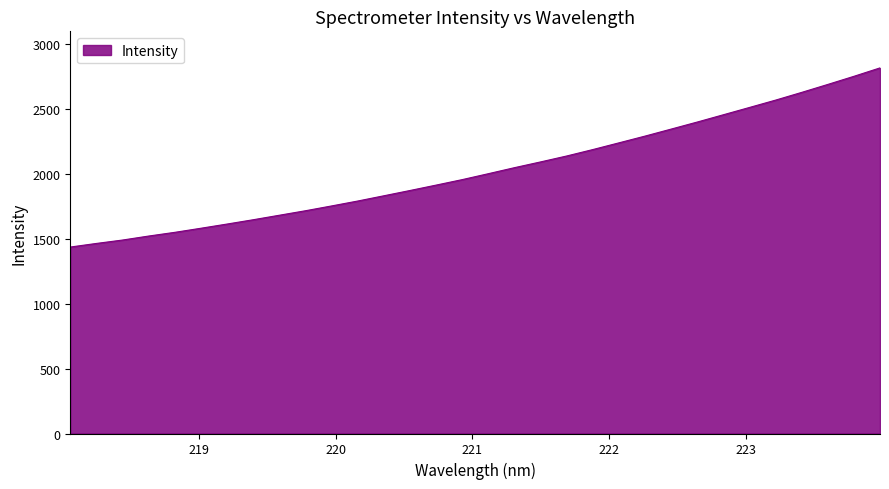

What is the difference between the second highest and second lowest values?

1286.1